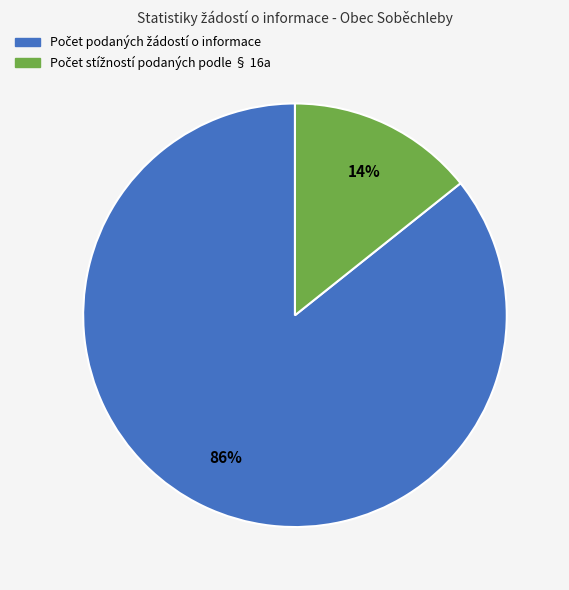

How many slices are in this pie chart?

2